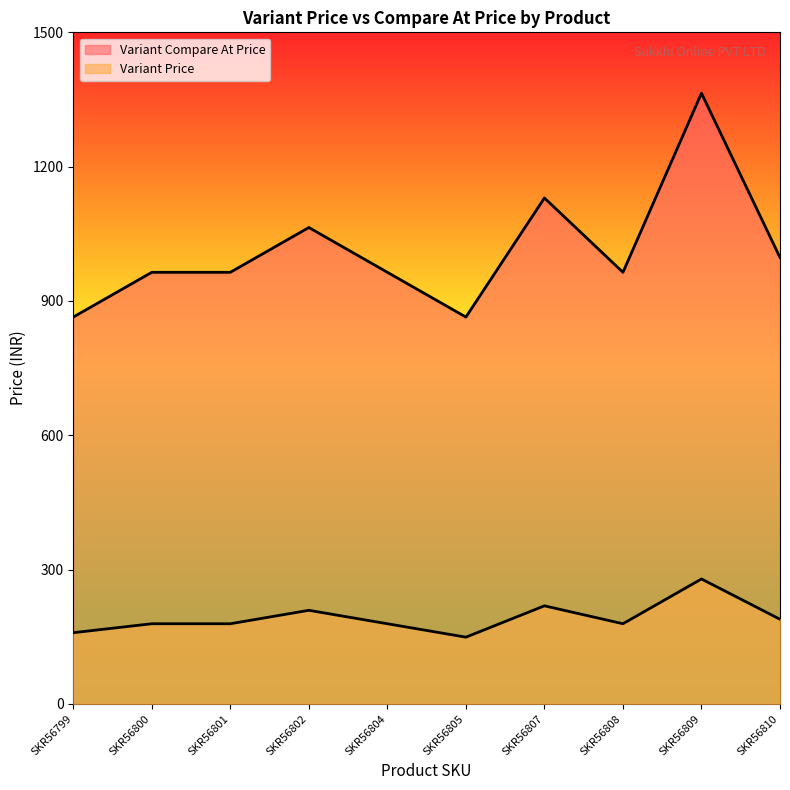

Reading left to right, list all the values displayed in this chart.

Variant Price: SKR56799=159	SKR56800=179	SKR56801=179	SKR56802=209	SKR56804=179	SKR56805=149	SKR56807=219	SKR56808=179	SKR56809=279	SKR56810=189
Variant Compare At Price: SKR56799=864	SKR56800=964	SKR56801=964	SKR56802=1064	SKR56804=964	SKR56805=864	SKR56807=1130	SKR56808=964	SKR56809=1364	SKR56810=997